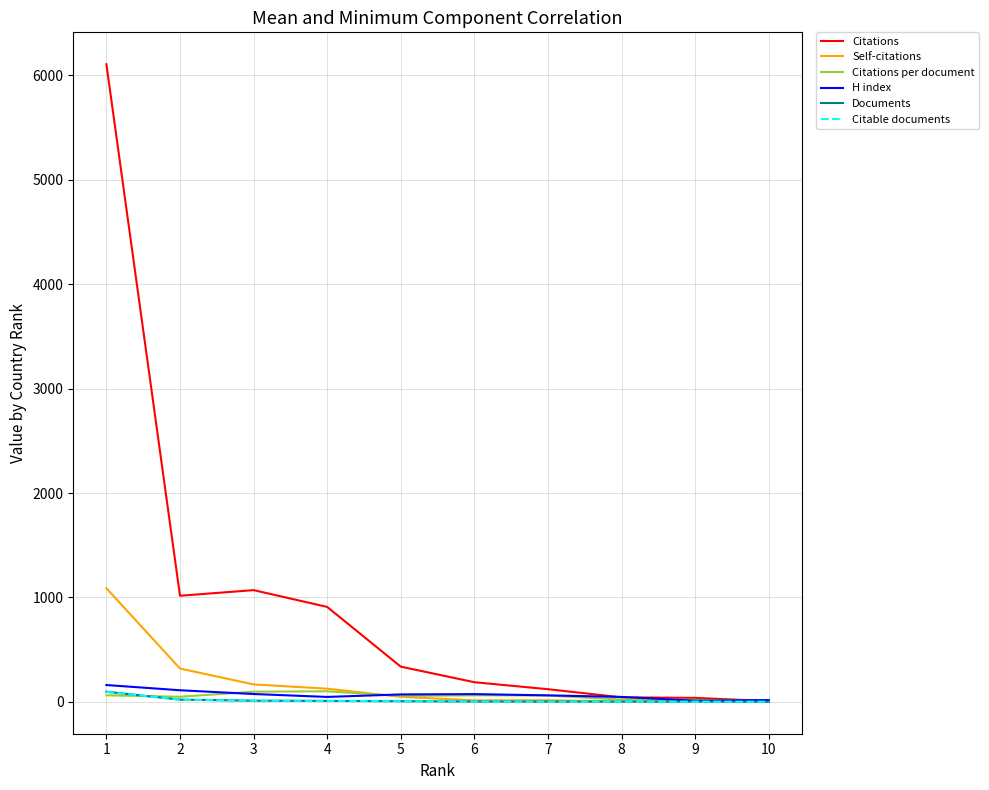

What is the average value of the Documents series?

15.4